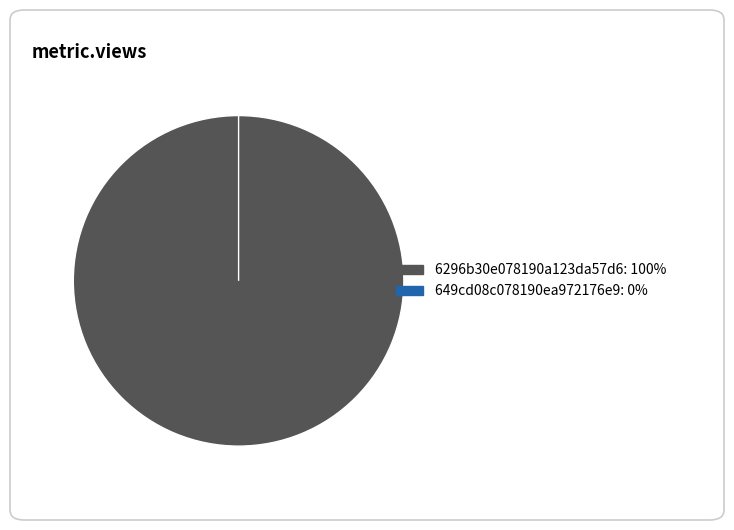

What is the smallest slice in the pie chart?

649cd08c078190ea972176e9